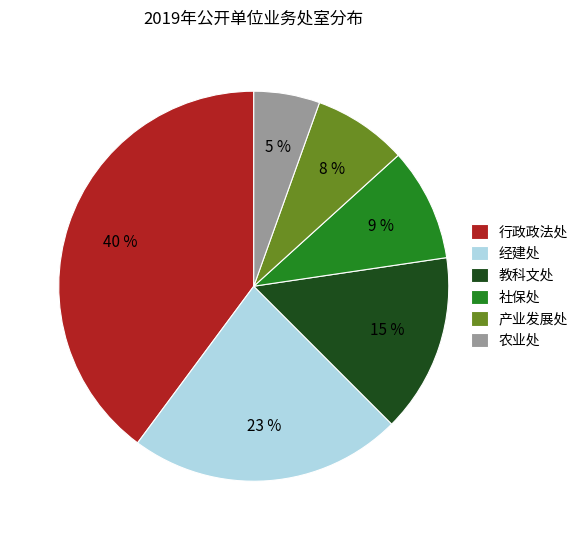

Which slice is the largest?

行政政法处